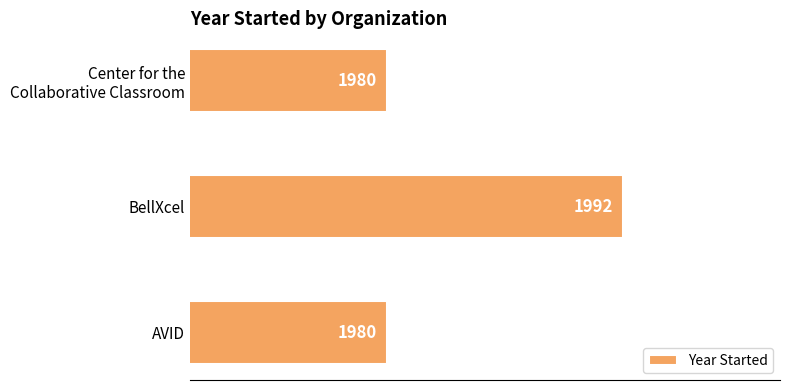

How many values are between 1980 and 1992?

3